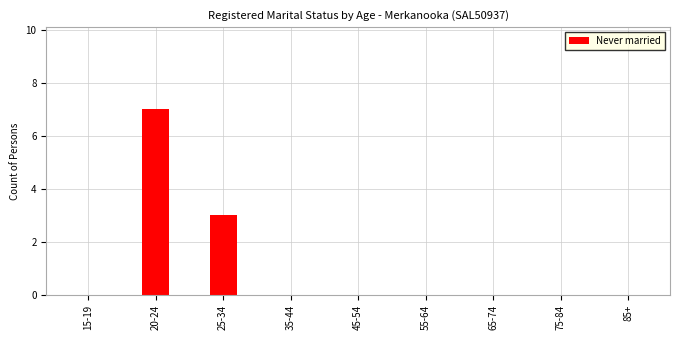

Reading left to right, transcribe all the data shown in this chart.

15-19=0	20-24=7	25-34=3	35-44=0	45-54=0	55-64=0	65-74=0	75-84=0	85+=0